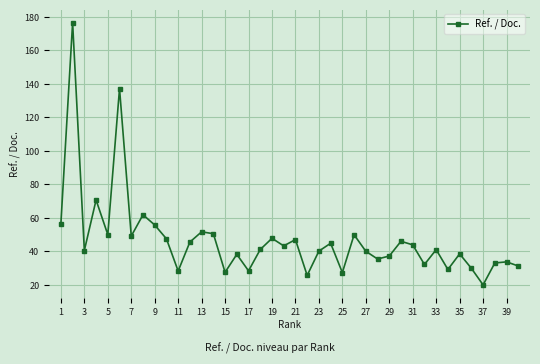

What is the greatest value displayed?

176.6